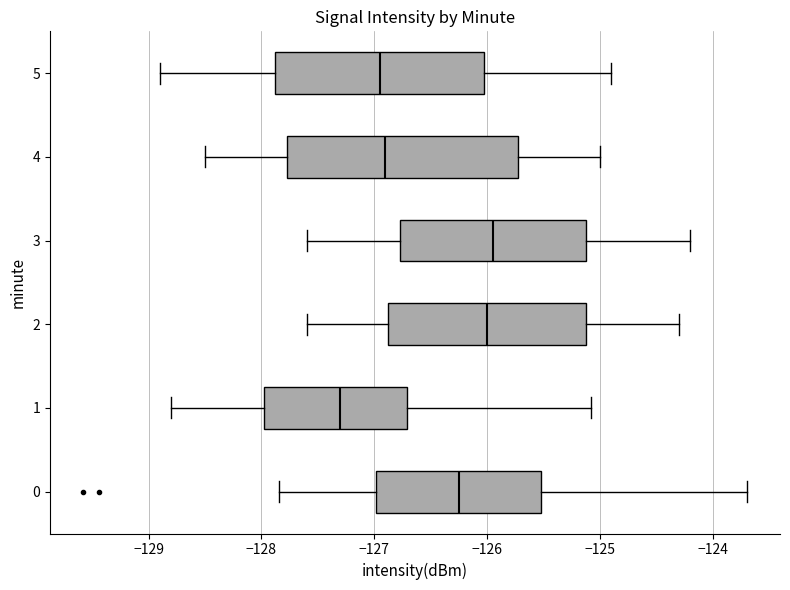

Comparing the boxes themselves (not the whiskers), which one is the widest?

4